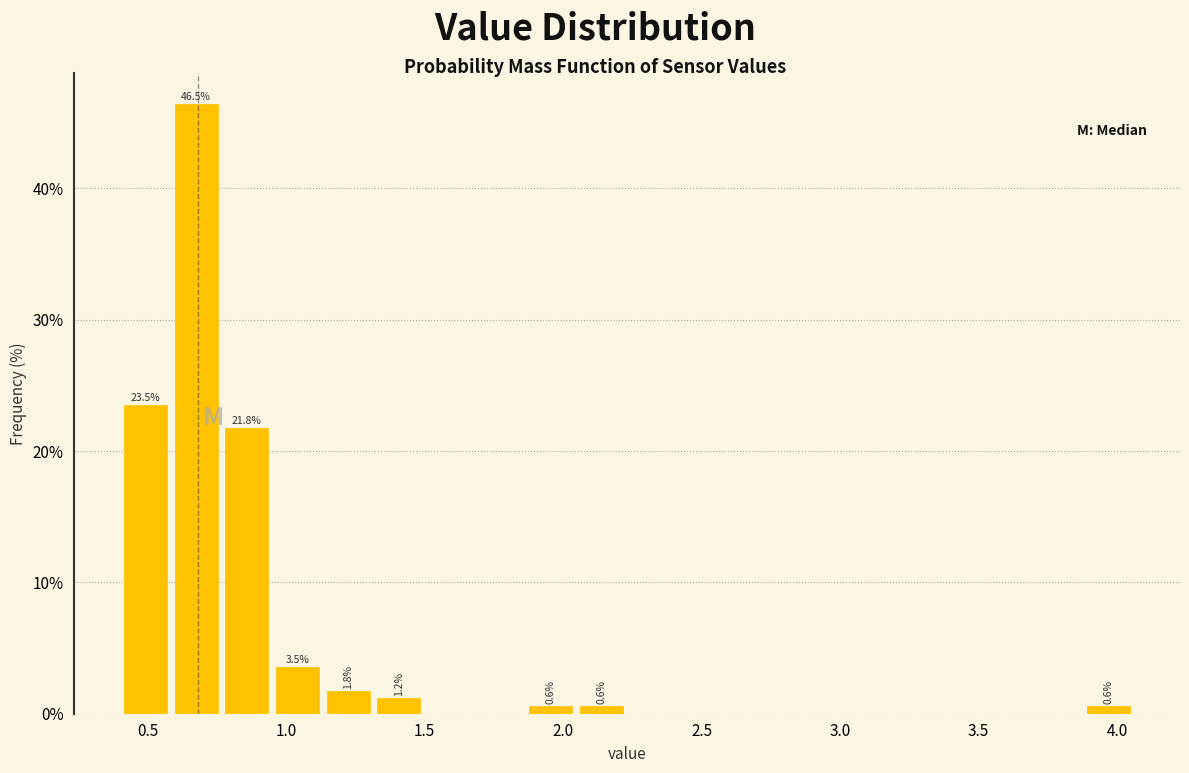

Around what value on the x-axis is the tallest bar? Give the approximate position of its centre, as read against the axis.

0.65